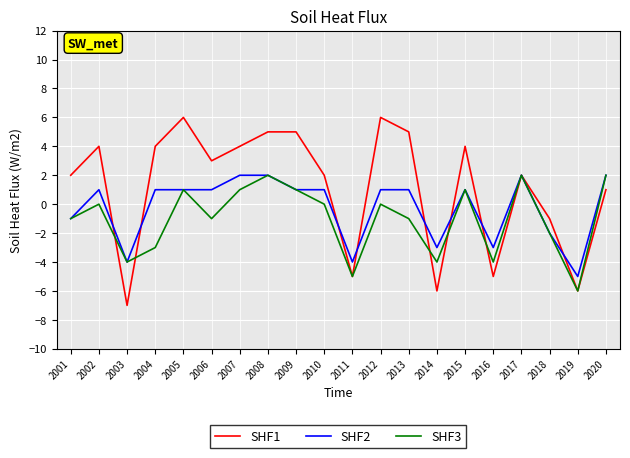

Rank the series by their average value, from lowest to highest.

SHF3, SHF2, SHF1